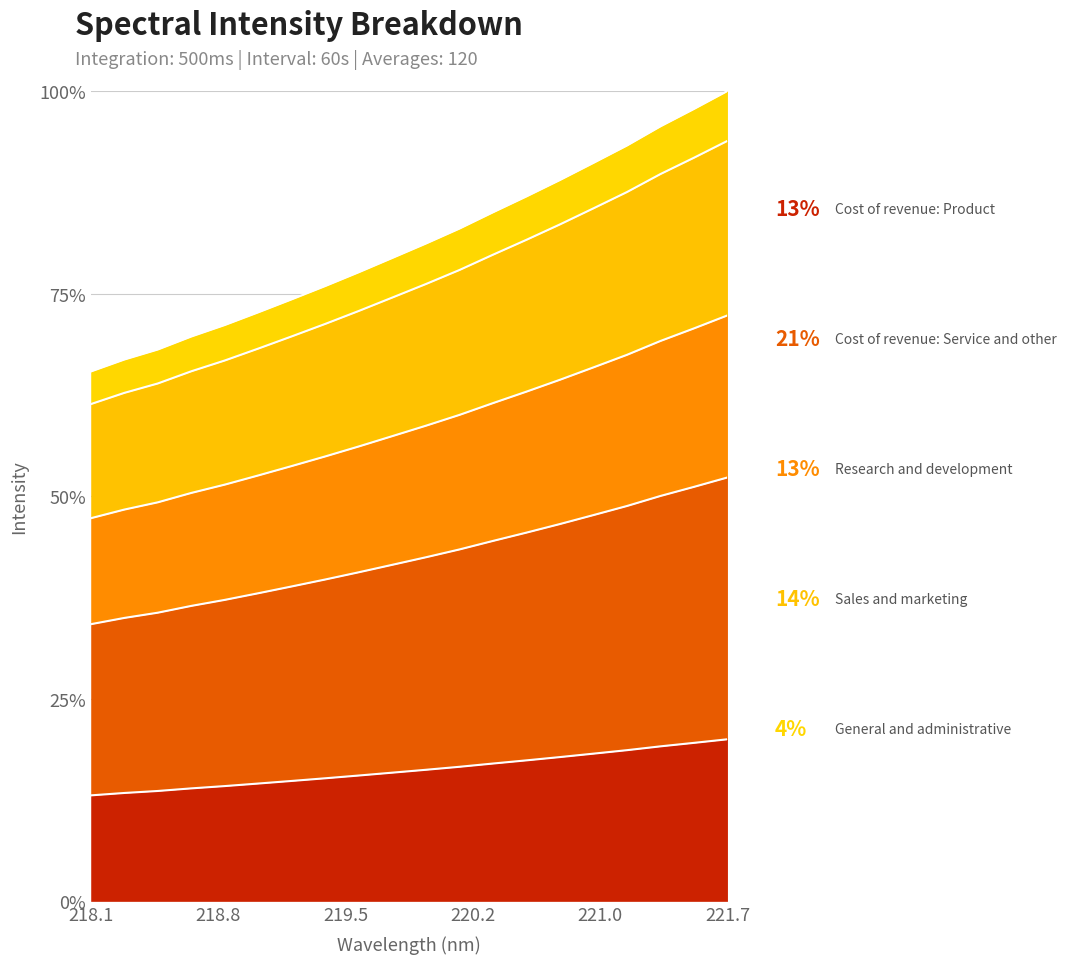

Is it true that the value at 220.9264 is 47.7?

True